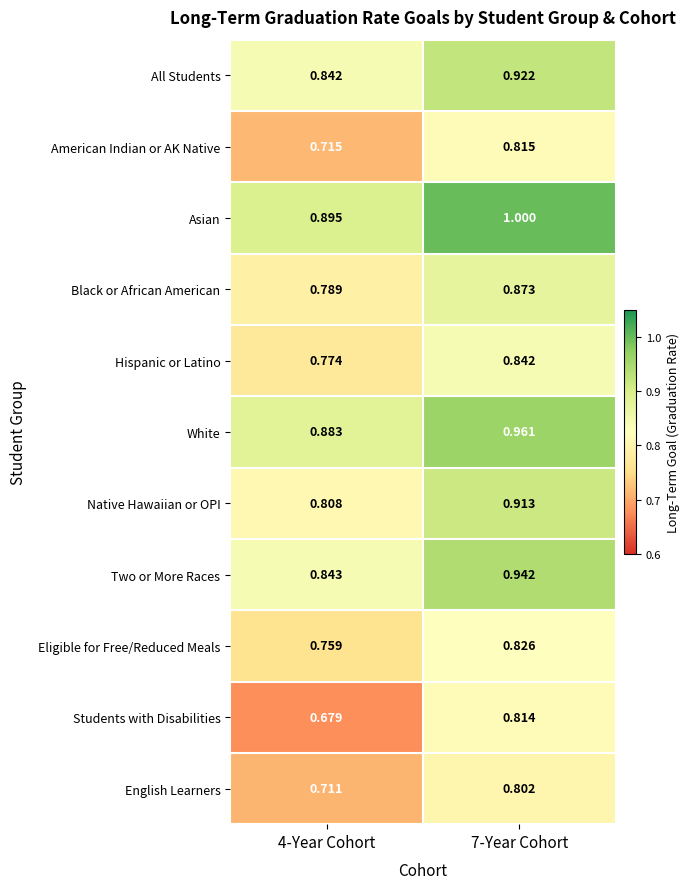

Rank the series by their maximum value, from highest to lowest.

Asian, White, Two or More Races, All Students, Native Hawaiian or OPI, Black or African American, Hispanic or Latino, Eligible for Free/Reduced Meals, American Indian or AK Native, Students with Disabilities, English Learners